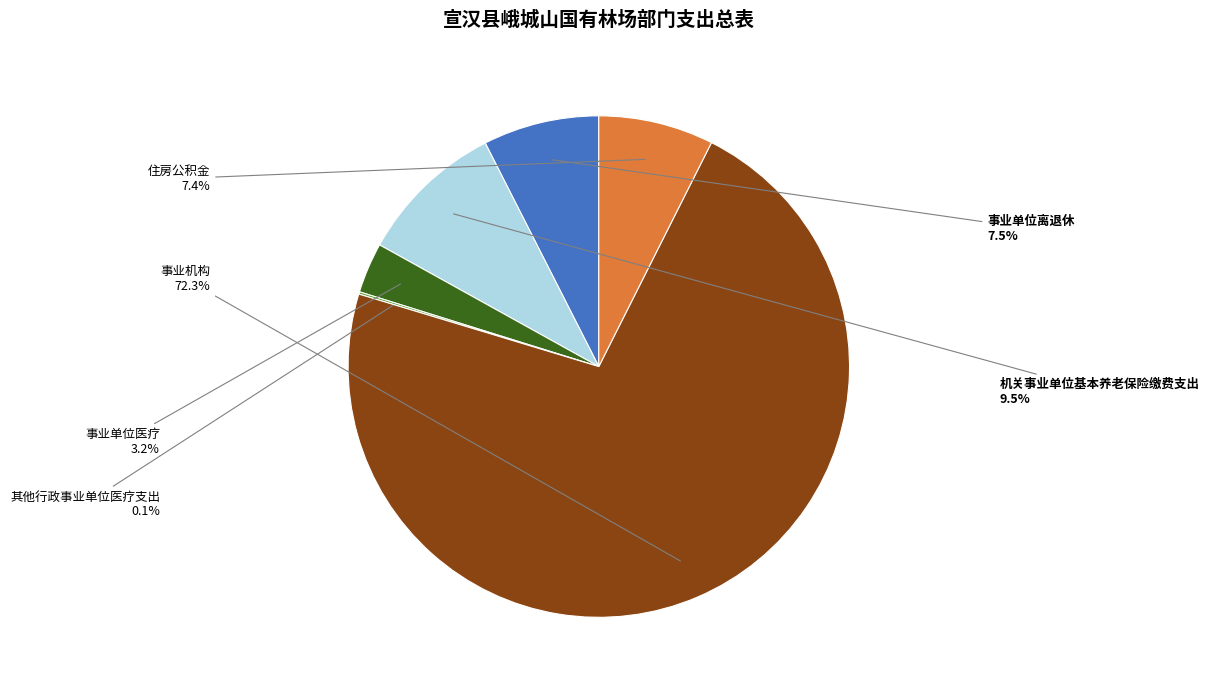

Is there a majority slice in this chart?

Yes